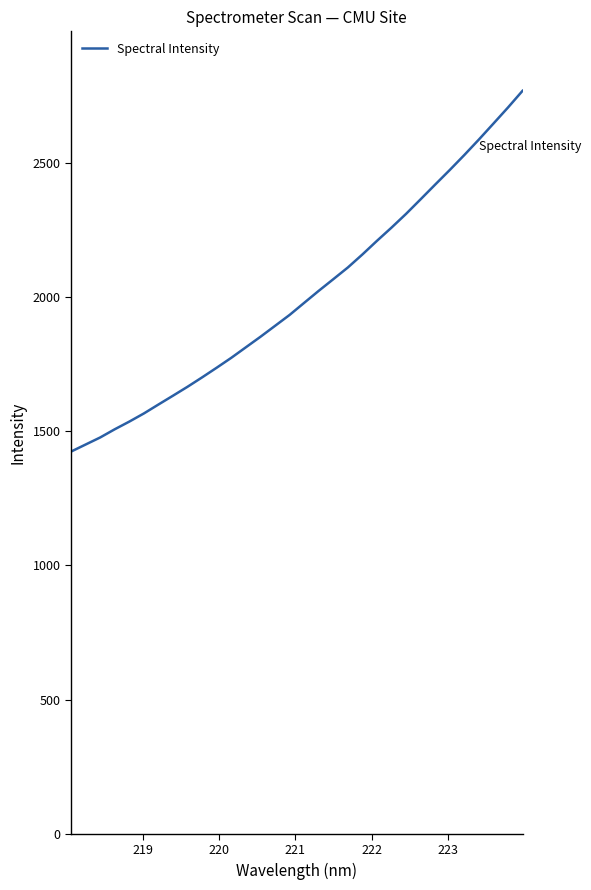

What is the greatest value displayed?

2767.5